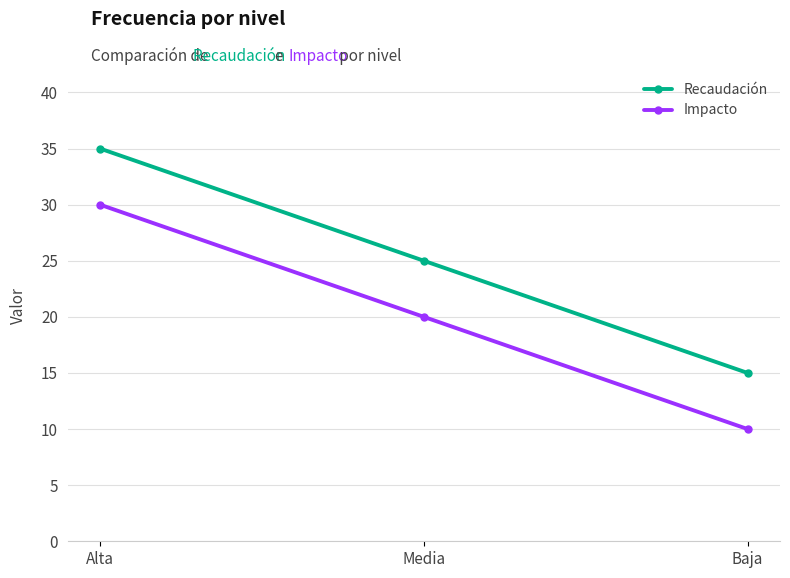

What is the difference between the highest and lowest values at Media?

5